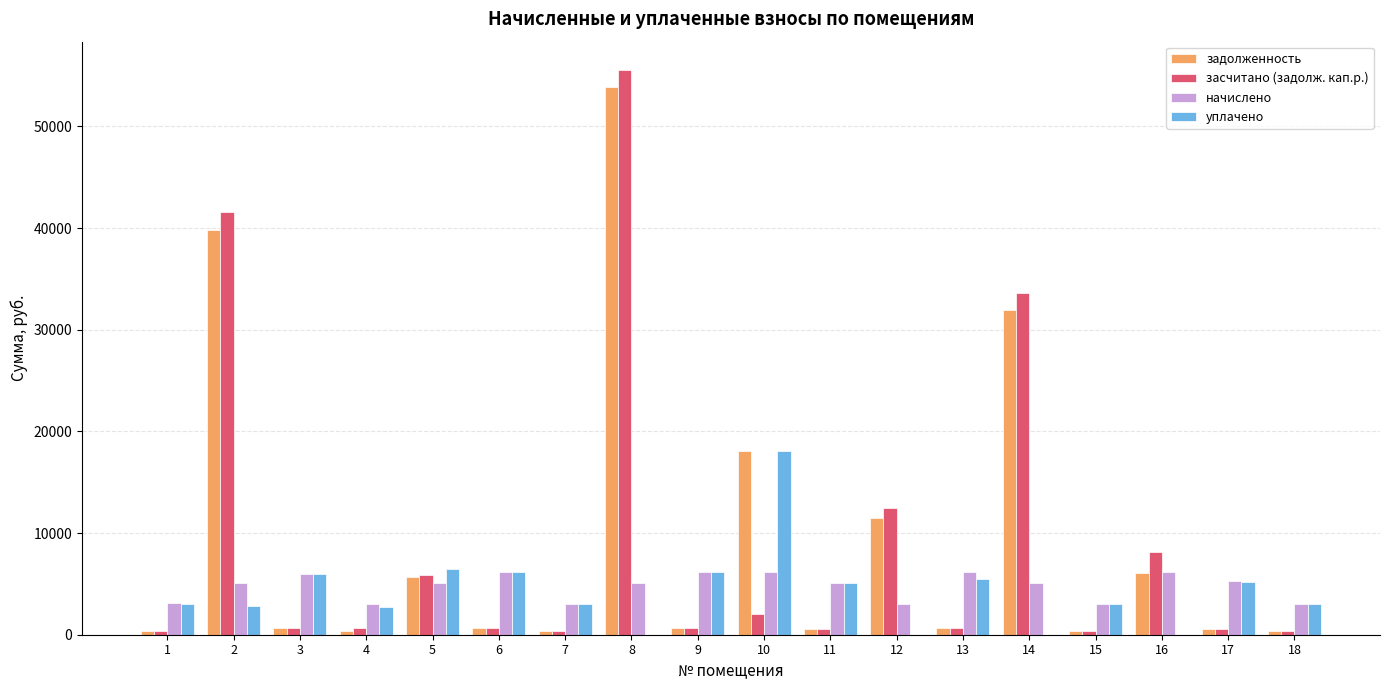

What are all the series names shown in the legend?

задолженность, засчитано (задолж. кап.р.), начислено, уплачено